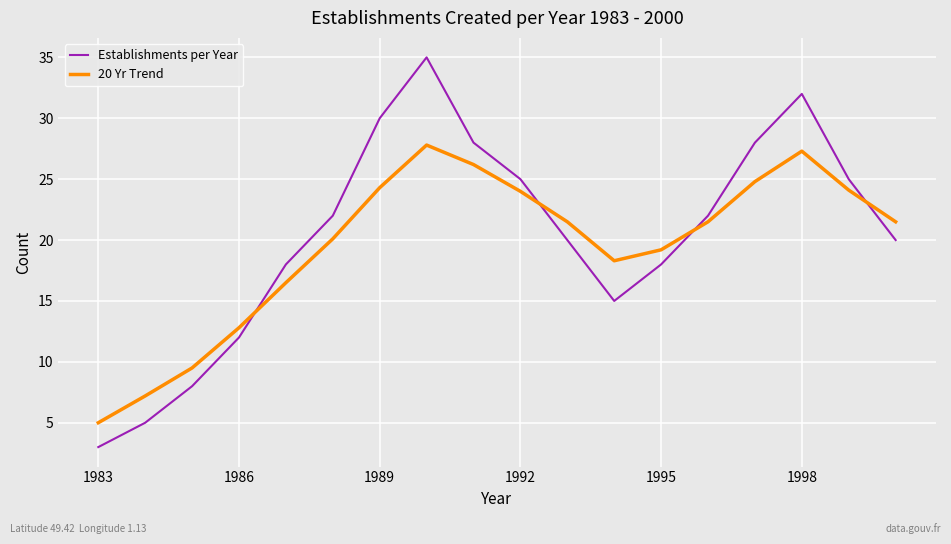

How many lines are shown in the chart?

2